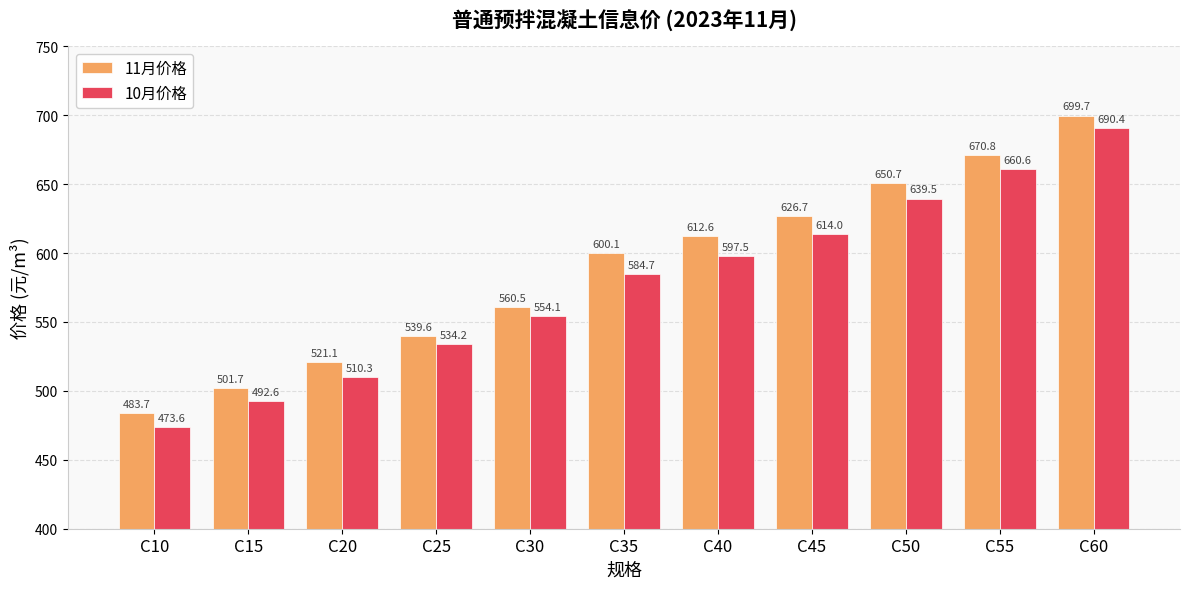

What is the average value of the 10月价格 series?

577.4